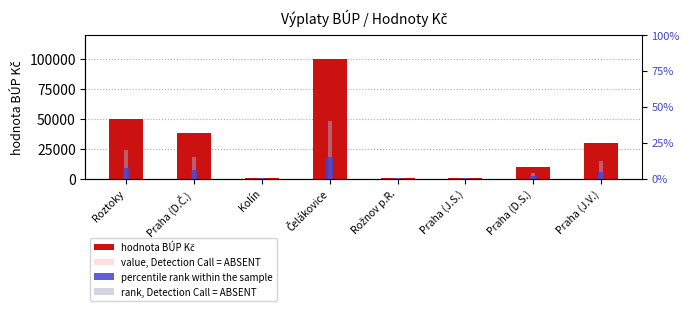

Reading left to right, extract all data points from this chart.

hodnota BÚP Kč: 50000.0	38000.0	500.0	100000.0	785.0	500.0	10000.0	30000.0
value, Detection Call = ABSENT: 30000.0	22800.0	300.0	60000.0	471.0	300.0	6000.0	18000.0
percentile rank within the sample: 7.5	5.7	0.1	15.0	0.1	0.1	1.5	4.5
rank, Detection Call = ABSENT: 20.0	15.2	0.2	40.0	0.3	0.2	4.0	12.0